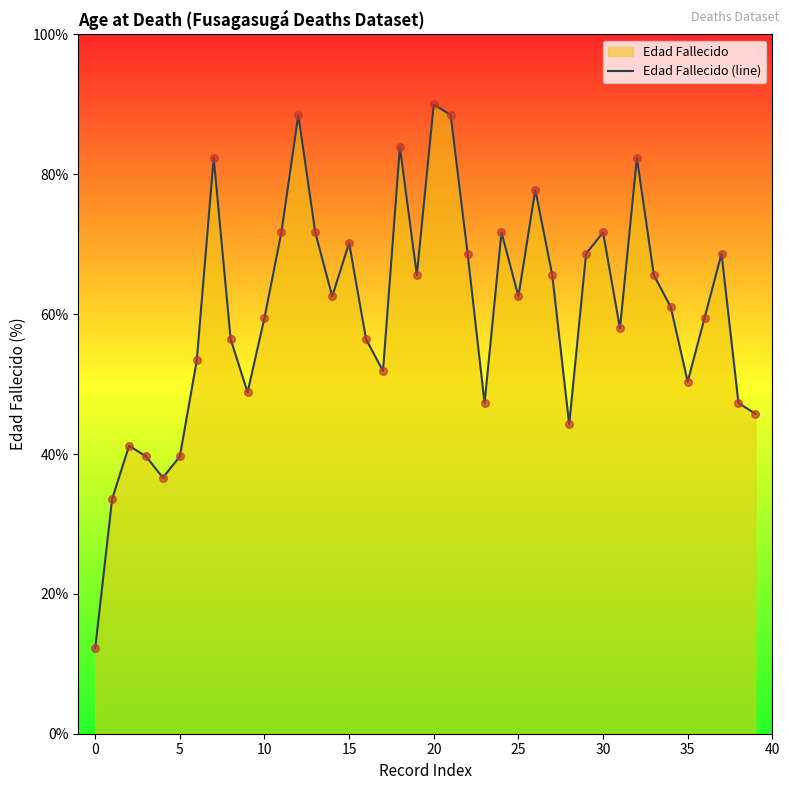

Between 27 and 14, which is larger?

27